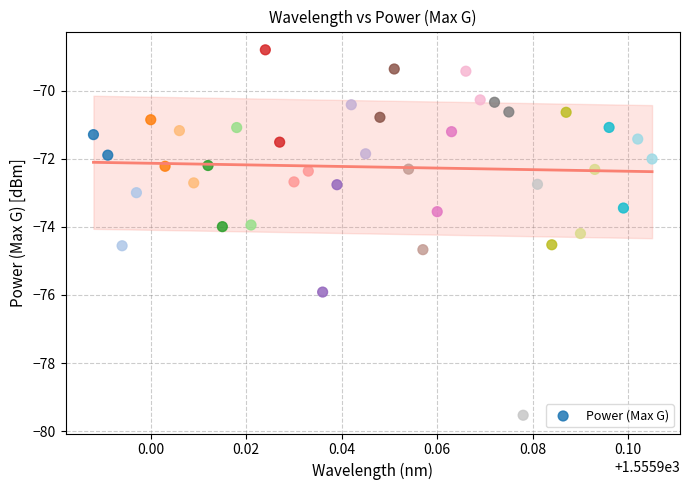

What is the range of Y values (max minus min)?

10.7